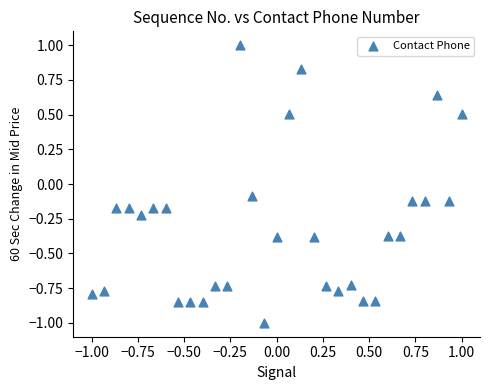

What is the range of Y values (max minus min)?

2.0